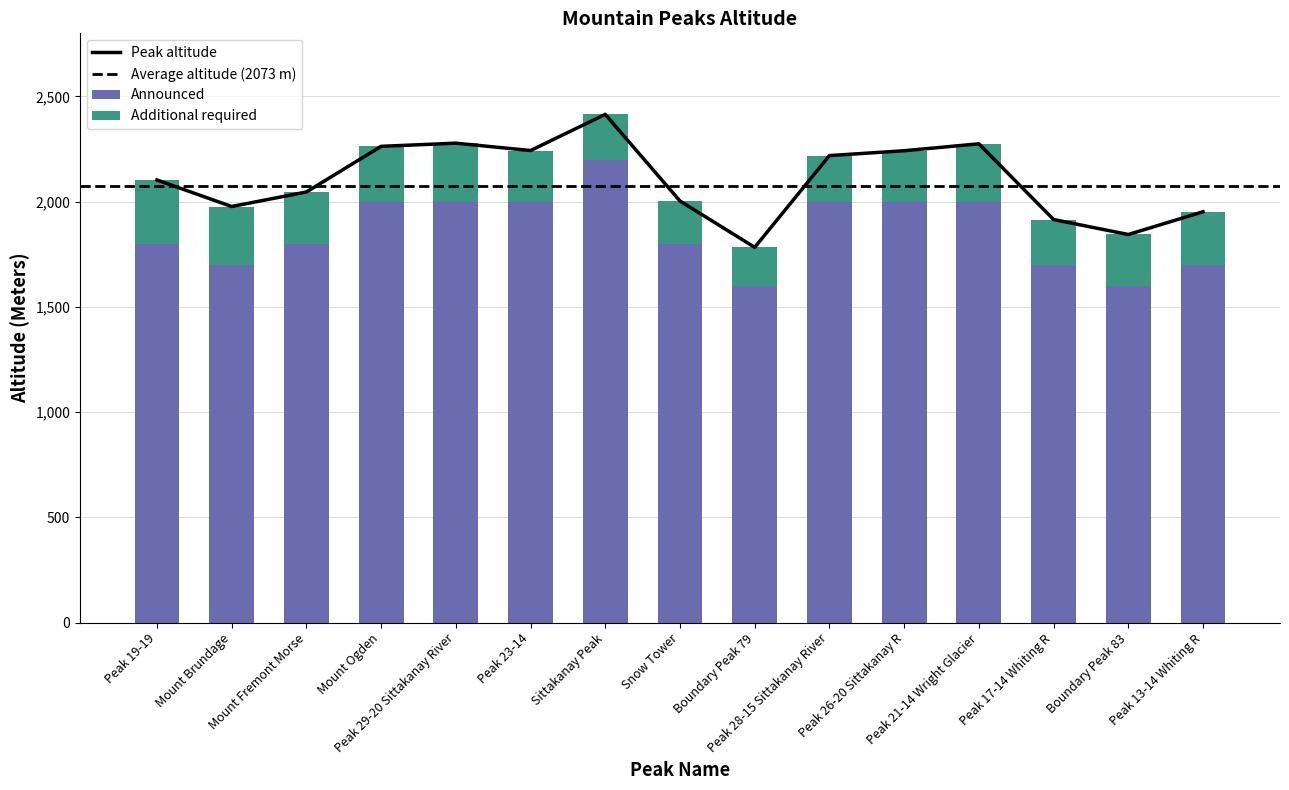

Reading left to right, list all the values displayed in this chart.

Peak 19-19=2103	Mount Brundage=1977	Mount Fremont Morse=2046	Mount Ogden=2263	Peak 29-20 Sittakanay River=2278	Peak 23-14=2243	Sittakanay Peak=2415	Snow Tower=2003	Boundary Peak 79=1783	Peak 28-15 Sittakanay River=2219	Peak 26-20 Sittakanay R=2242	Peak 21-14 Wright Glacier=2275	Peak 17-14 Whiting R=1915	Boundary Peak 83=1844	Peak 13-14 Whiting R=1952